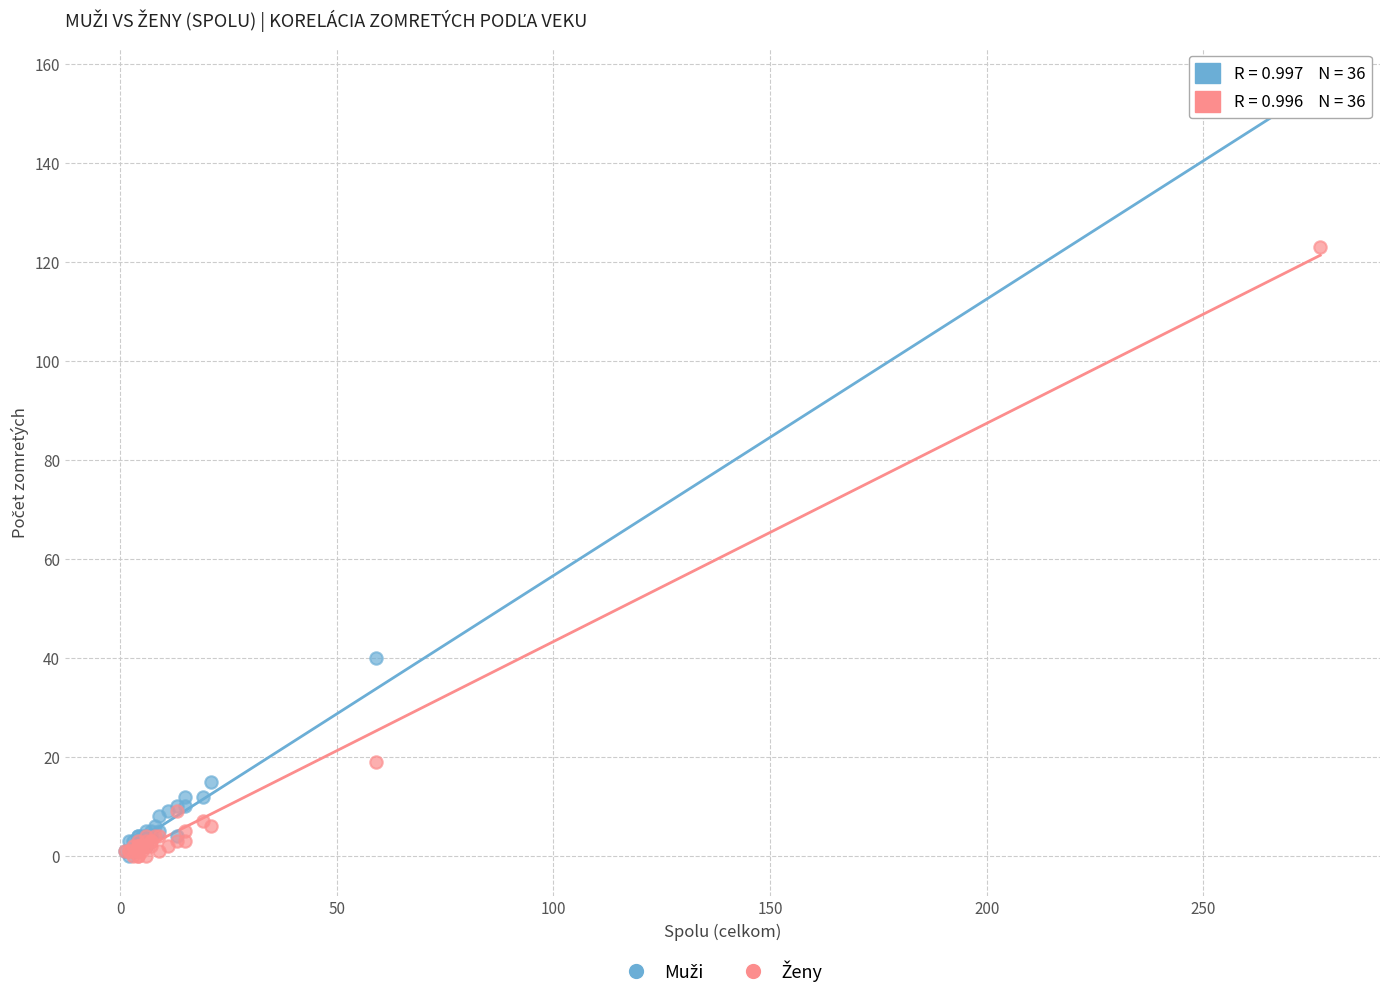

Across all series, what Y value is closest to 77?

40